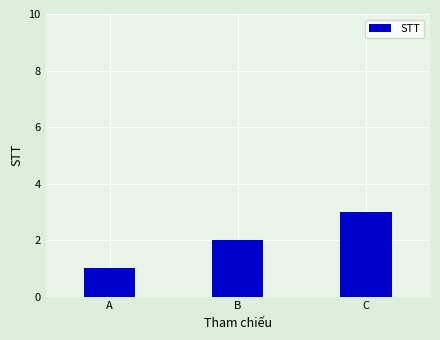

Are the bars grouped side by side (vs. stacked)?

No